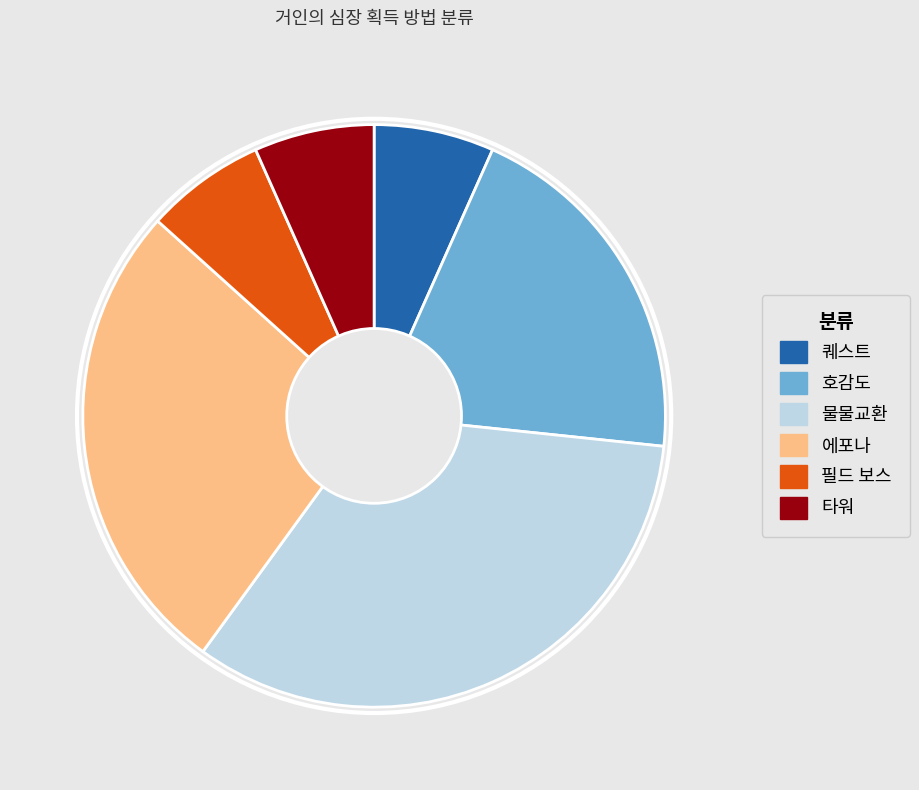

Between 물물교환 and 타워, which is larger?

물물교환